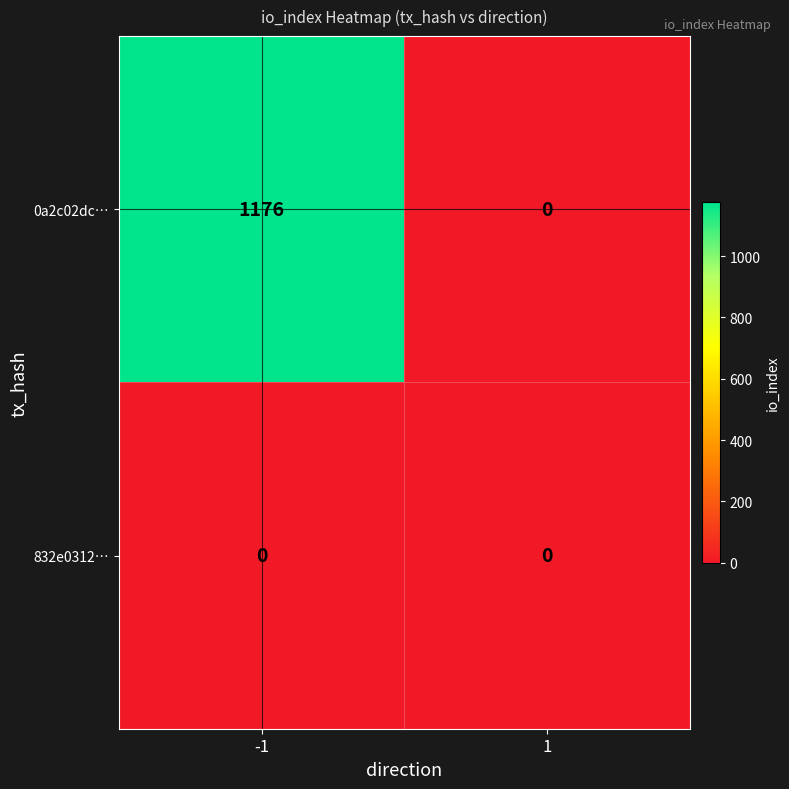

Rank the series by their average value, from highest to lowest.

0a2c02dc…, 832e0312…